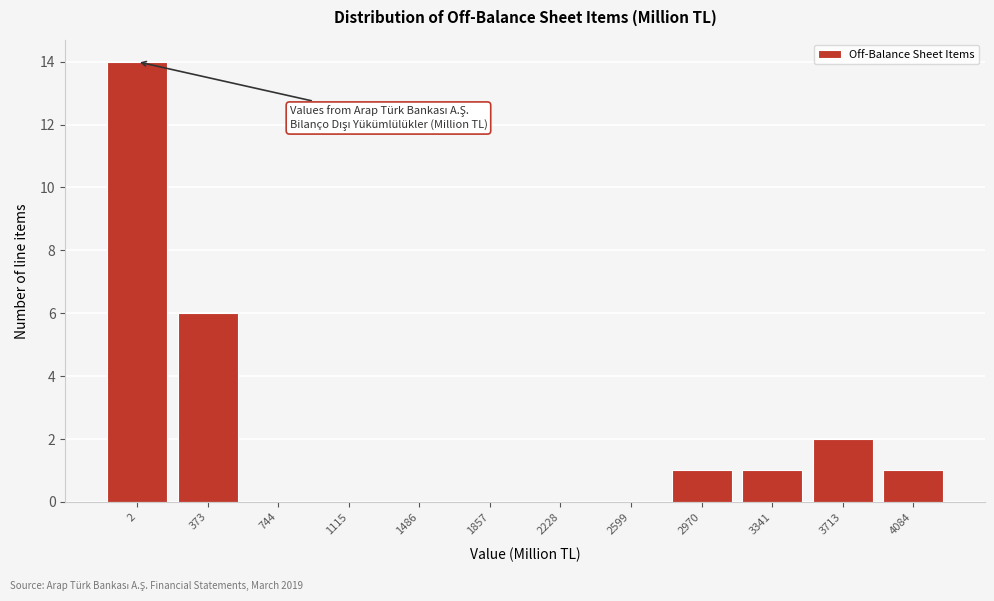

Reading right to left, what are all the values shown in this chart?

4084=1	3713=2	3341=1	2970=1	2599=0	2228=0	1857=0	1486=0	1115=0	744=0	373=6	2=14